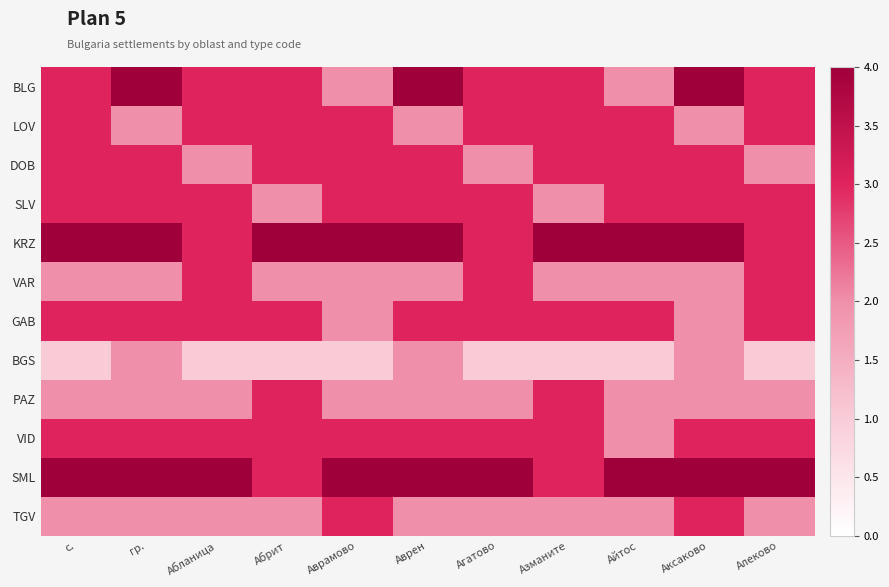

Reading right to left, extract all data points from this chart.

BLG: Алеково=3	Аксаково=4	Айтос=2	Азманите=3	Агатово=3	Аврен=4	Аврамово=2	Абрит=3	Абланица=3	гр.=4	с.=3
LOV: Алеково=3	Аксаково=2	Айтос=3	Азманите=3	Агатово=3	Аврен=2	Аврамово=3	Абрит=3	Абланица=3	гр.=2	с.=3
DOB: Алеково=2	Аксаково=3	Айтос=3	Азманите=3	Агатово=2	Аврен=3	Аврамово=3	Абрит=3	Абланица=2	гр.=3	с.=3
SLV: Алеково=3	Аксаково=3	Айтос=3	Азманите=2	Агатово=3	Аврен=3	Аврамово=3	Абрит=2	Абланица=3	гр.=3	с.=3
KRZ: Алеково=3	Аксаково=4	Айтос=4	Азманите=4	Агатово=3	Аврен=4	Аврамово=4	Абрит=4	Абланица=3	гр.=4	с.=4
VAR: Алеково=3	Аксаково=2	Айтос=2	Азманите=2	Агатово=3	Аврен=2	Аврамово=2	Абрит=2	Абланица=3	гр.=2	с.=2
GAB: Алеково=3	Аксаково=2	Айтос=3	Азманите=3	Агатово=3	Аврен=3	Аврамово=2	Абрит=3	Абланица=3	гр.=3	с.=3
BGS: Алеково=1	Аксаково=2	Айтос=1	Азманите=1	Агатово=1	Аврен=2	Аврамово=1	Абрит=1	Абланица=1	гр.=2	с.=1
PAZ: Алеково=2	Аксаково=2	Айтос=2	Азманите=3	Агатово=2	Аврен=2	Аврамово=2	Абрит=3	Абланица=2	гр.=2	с.=2
VID: Алеково=3	Аксаково=3	Айтос=2	Азманите=3	Агатово=3	Аврен=3	Аврамово=3	Абрит=3	Абланица=3	гр.=3	с.=3
SML: Алеково=4	Аксаково=4	Айтос=4	Азманите=3	Агатово=4	Аврен=4	Аврамово=4	Абрит=3	Абланица=4	гр.=4	с.=4
TGV: Алеково=2	Аксаково=3	Айтос=2	Азманите=2	Агатово=2	Аврен=2	Аврамово=3	Абрит=2	Абланица=2	гр.=2	с.=2